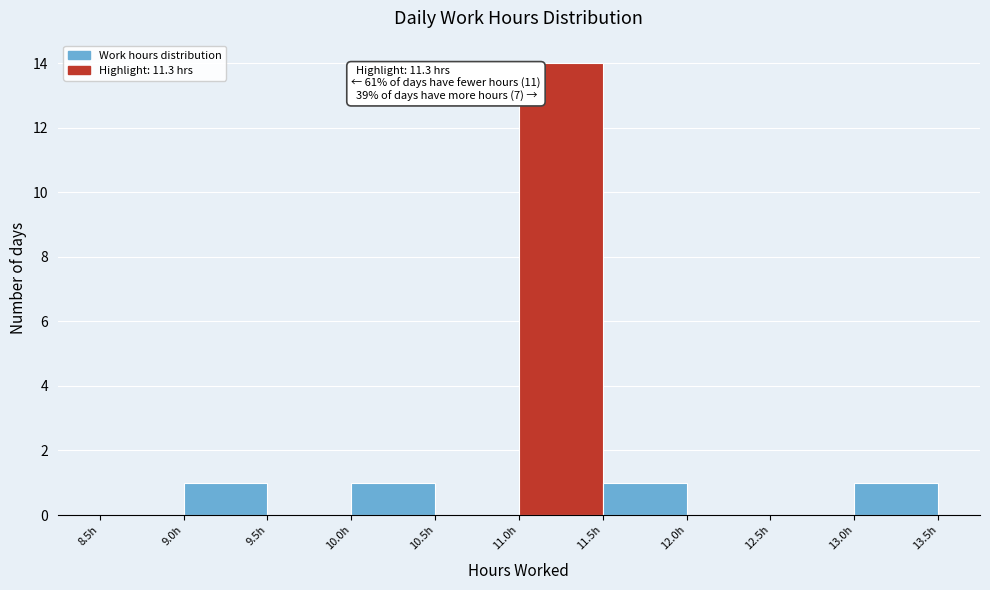

Over which range of the x-axis is the bar tallest?

11.0 to 11.5